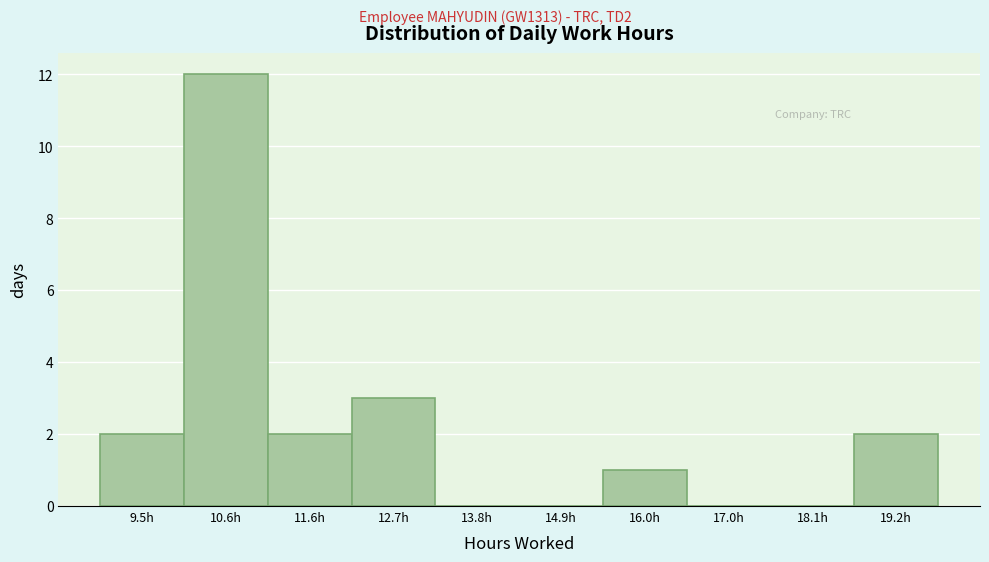

Reading left to right, list all the values displayed in this chart.

9.5h=2	10.6h=12	11.6h=2	12.7h=3	13.8h=0	14.9h=0	16.0h=1	17.0h=0	18.1h=0	19.2h=2